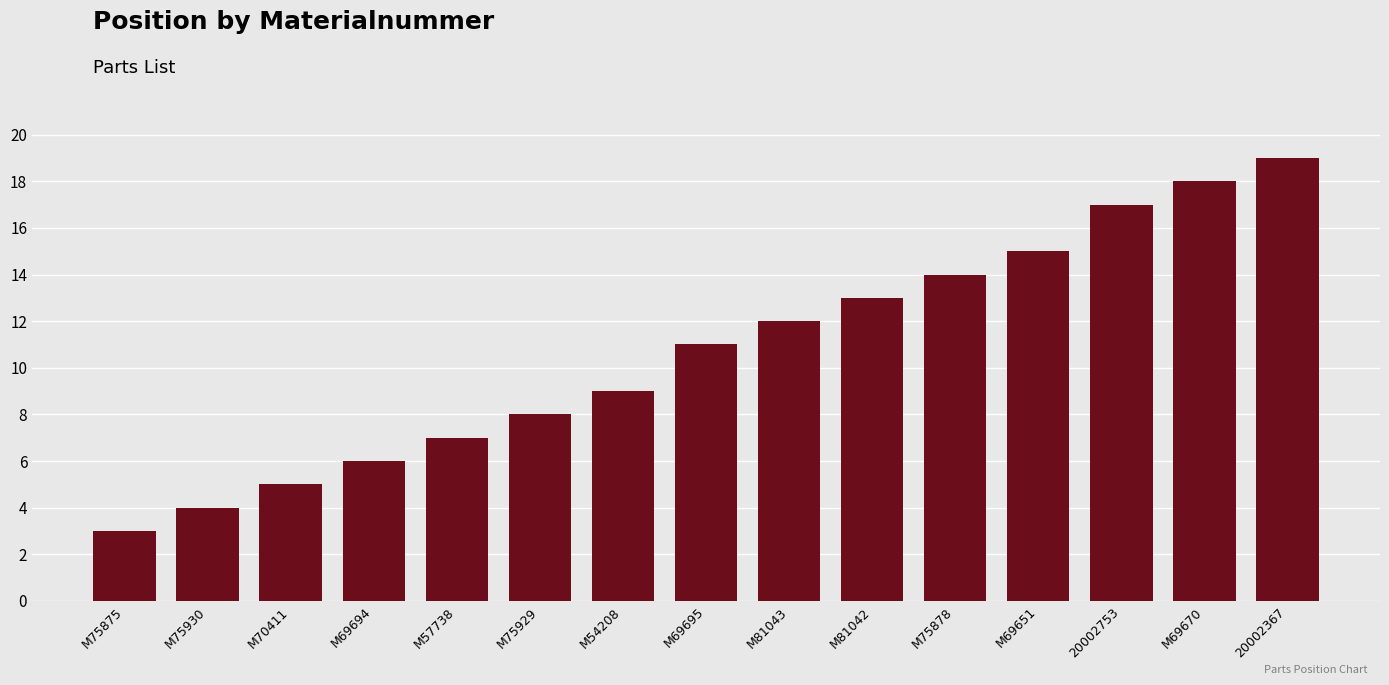

Reading left to right, list all the values displayed in this chart.

3	4	5	6	7	8	9	11	12	13	14	15	17	18	19